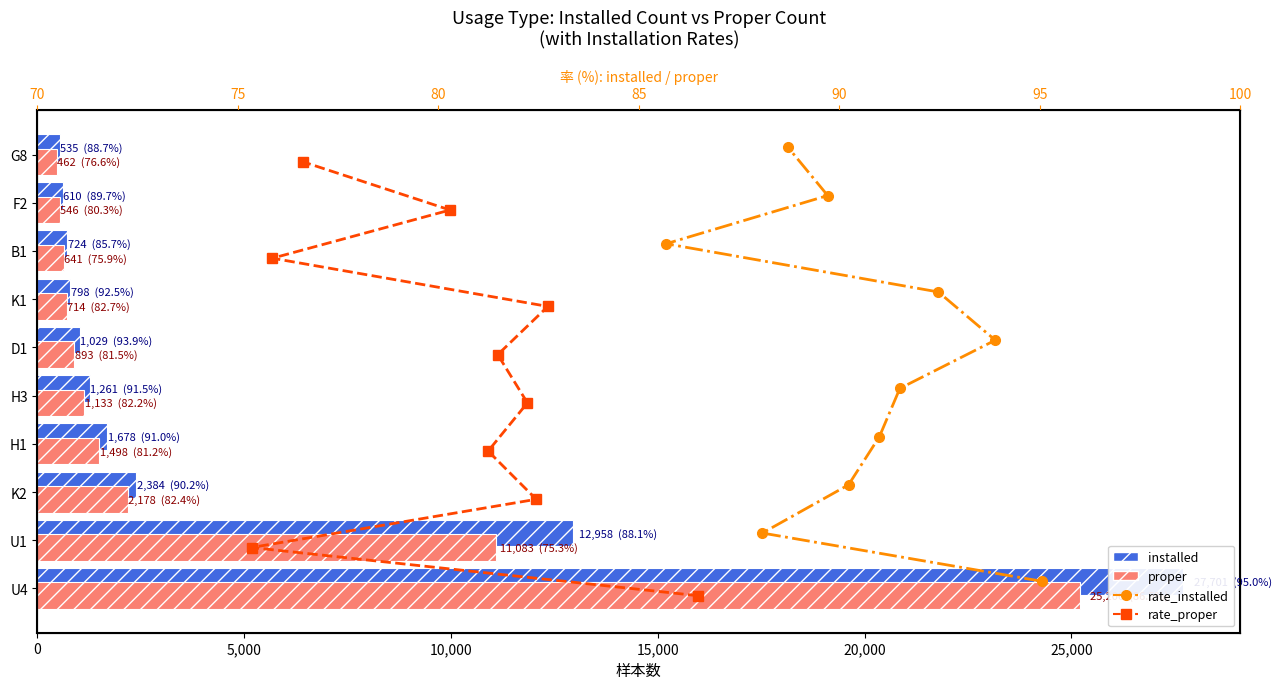

Rank the series at 15,000 from lowest to highest value.

rate_proper, rate_installed, proper, installed